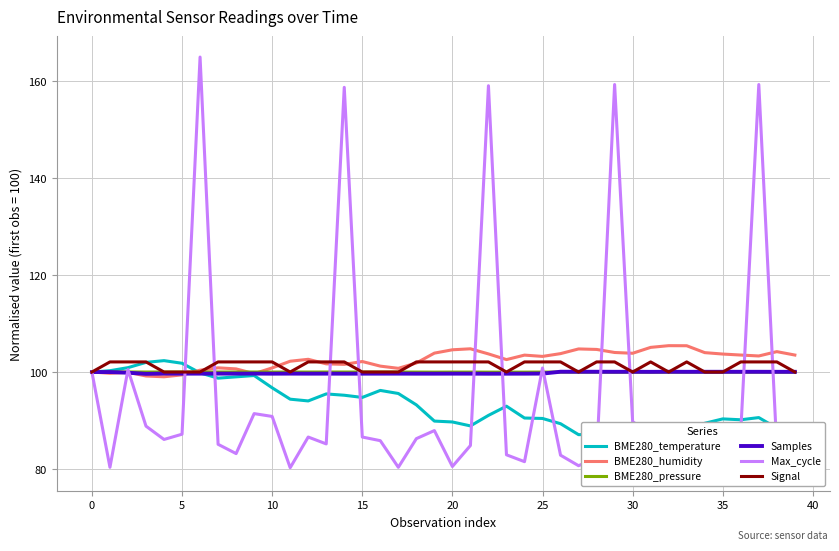

Which series changed the most between 30 and 32?

Max_cycle